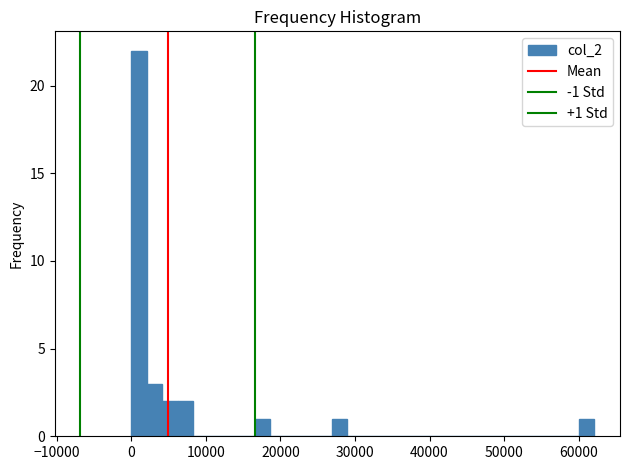

Read against the x-axis, roughly where is the centre of the tallest bar?

1000